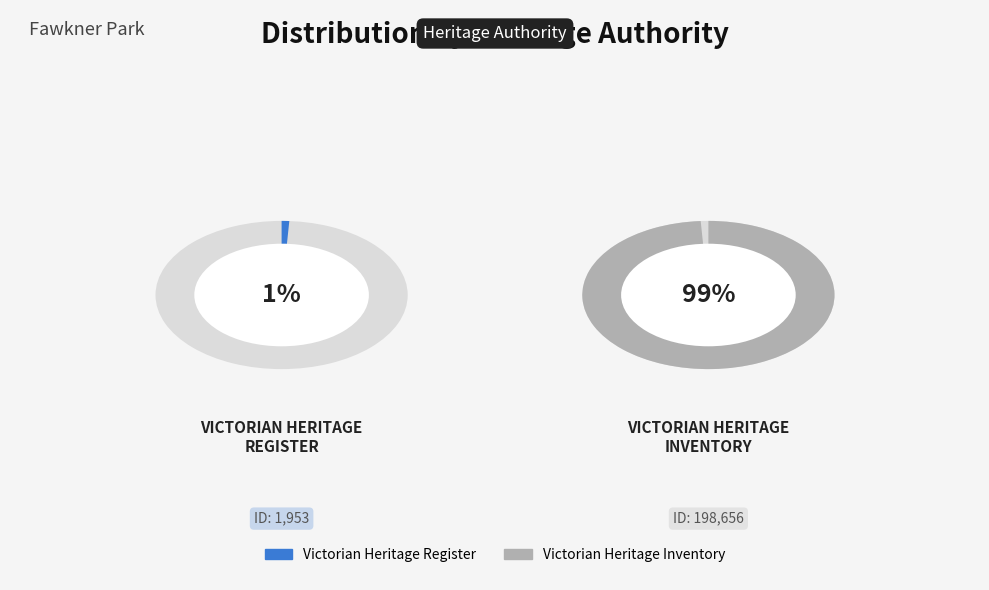

To the nearest percent, what is the average slice percentage?

50%